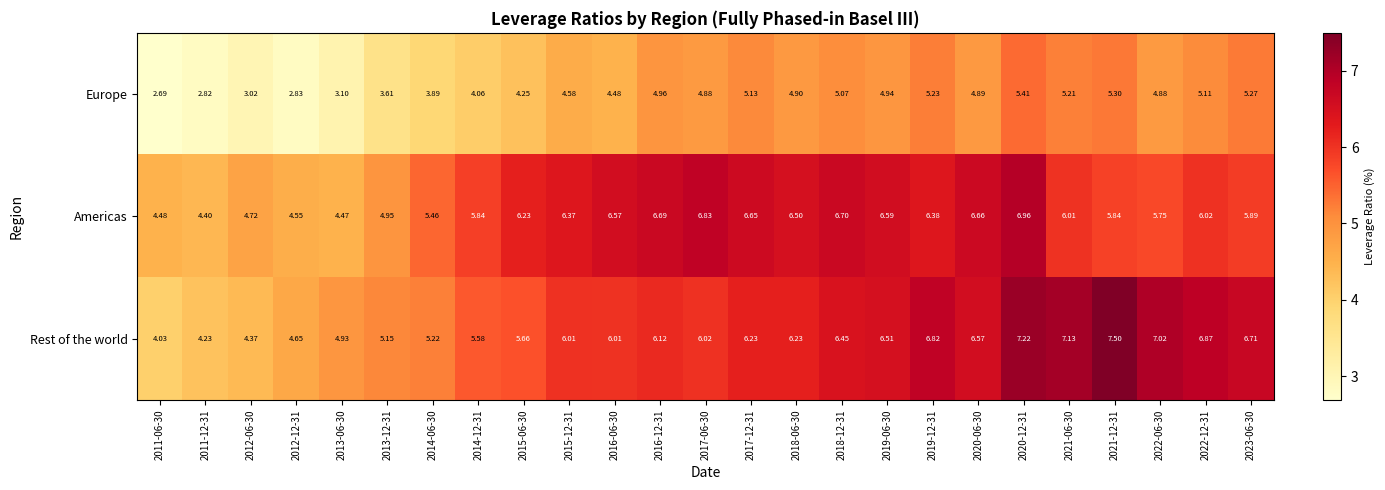

Rank the series at 2012-12-31 from highest to lowest value.

Rest of the world, Americas, Europe